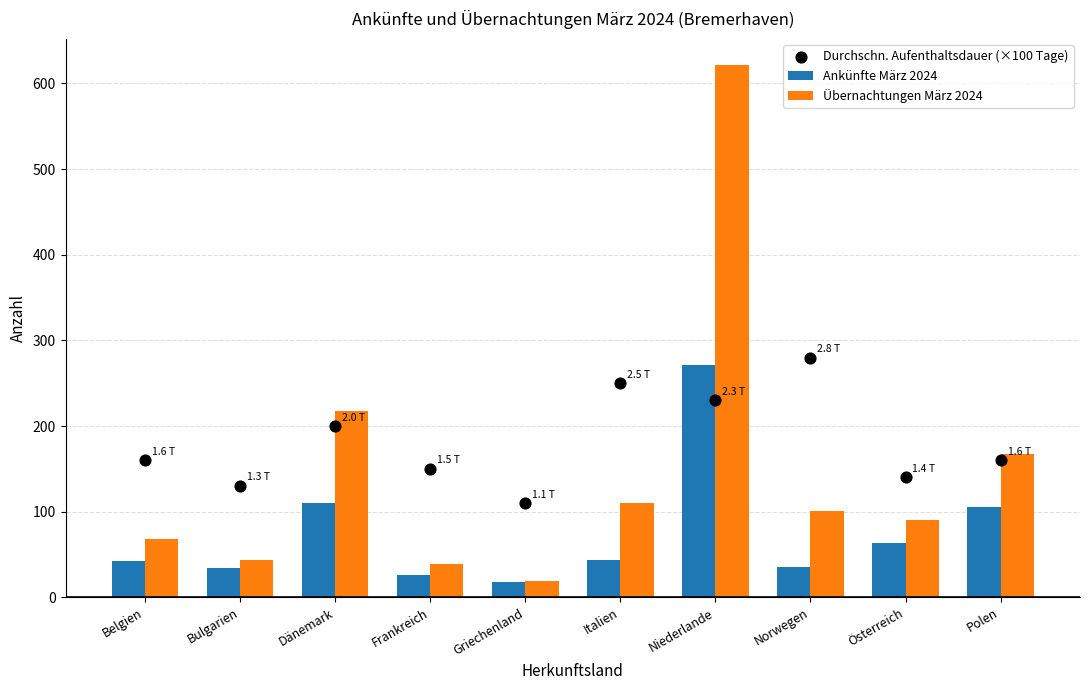

What is the total value across all series at Norwegen?

417.0